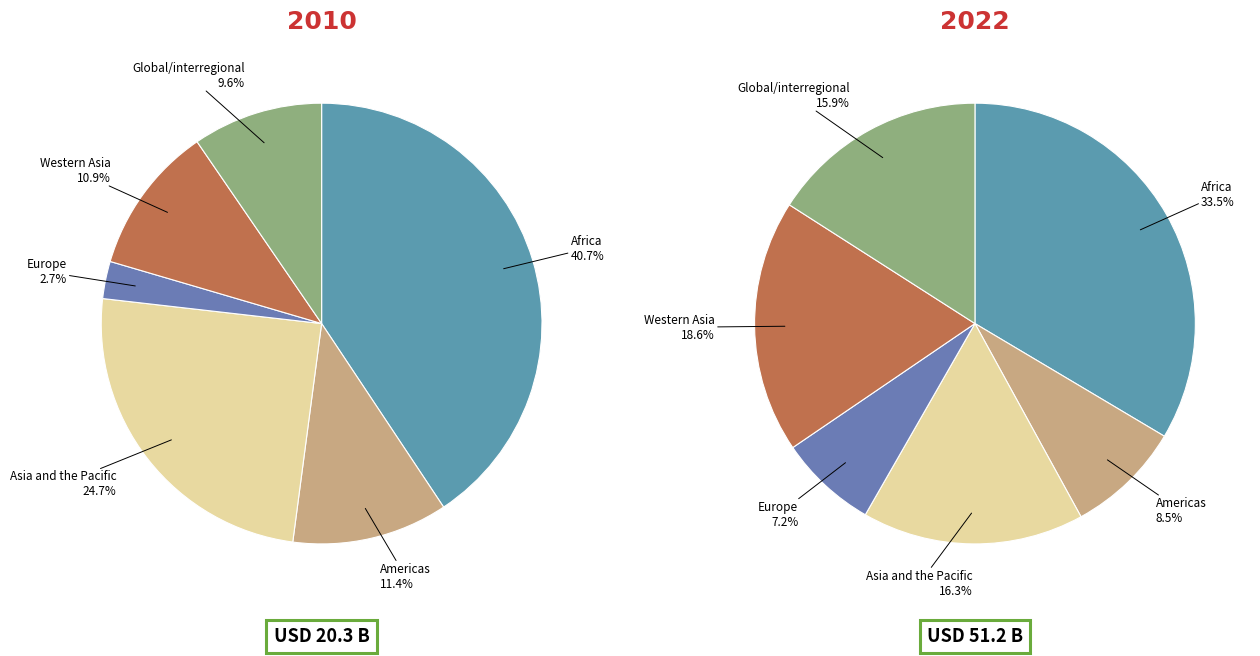

To the nearest percent, what is the difference between the Americas and Africa slice percentages?

29%